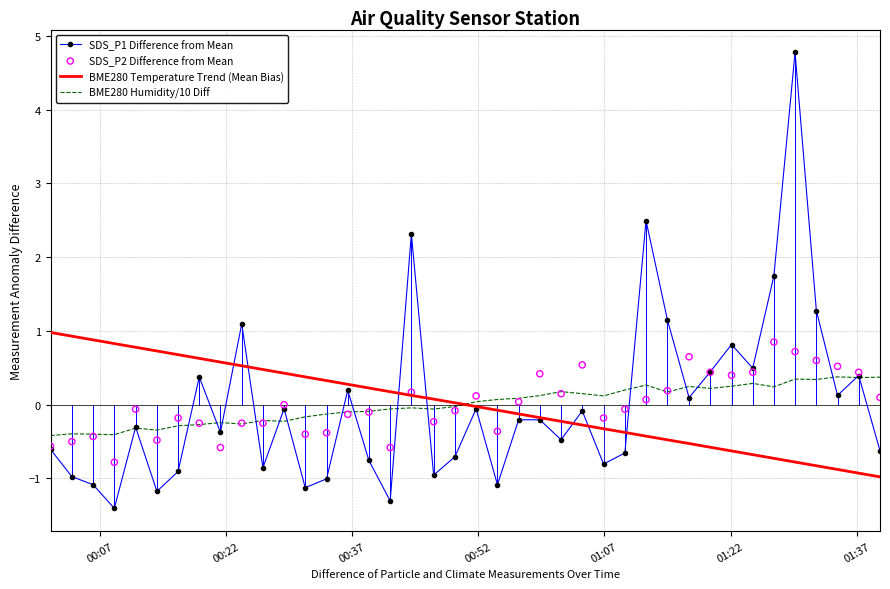

Which series has the largest total across all categories?

BME280 Temperature Trend (Mean Bias)